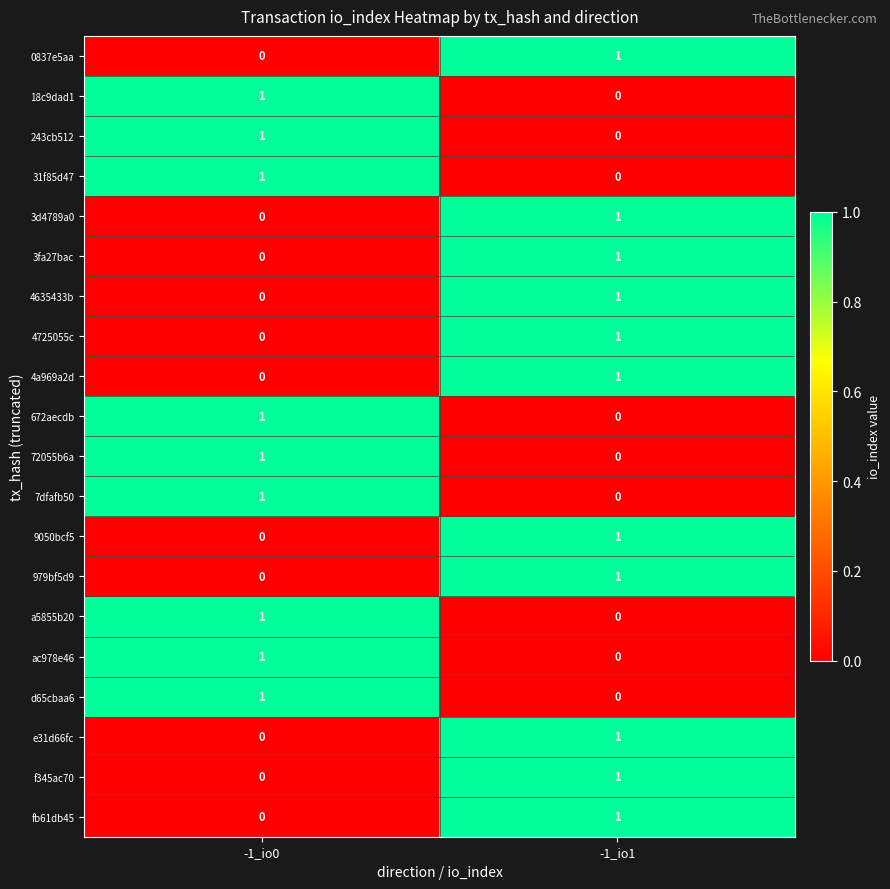

Where is 672aecdb nearest to the value 0?

-1_io1